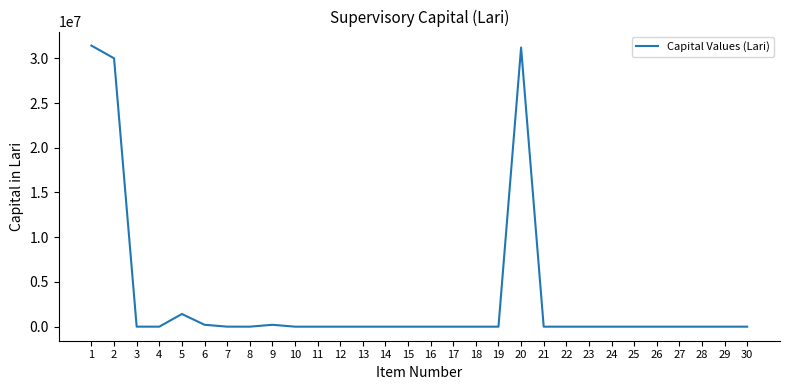

Which has a higher value, 5 or 19?

5